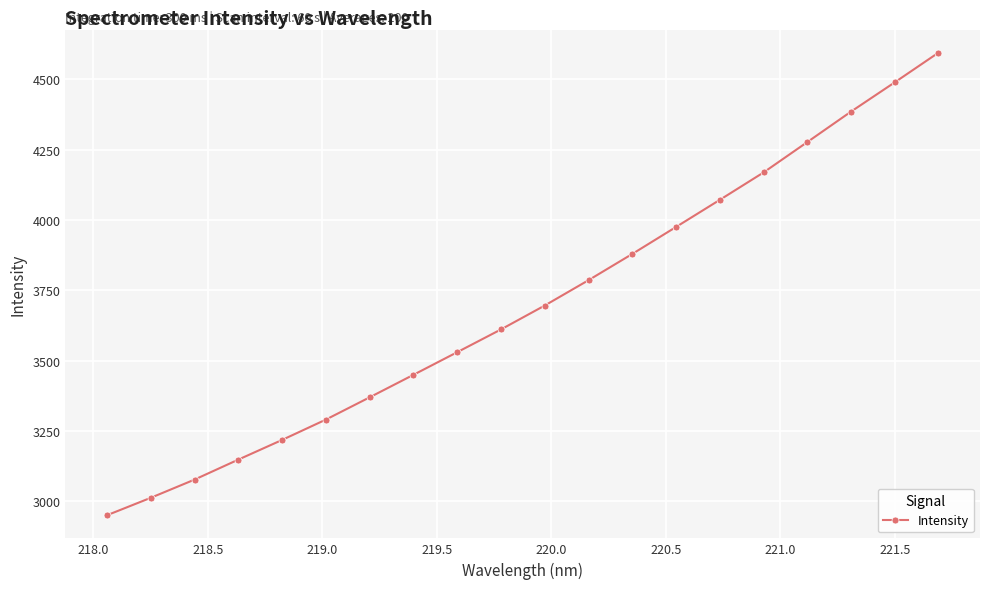

Reading right to left, what are all the values shown in this chart?

4595.0	4489.4	4385.3	4276.9	4168.9	4071.5	3975.0	3879.1	3785.8	3695.7	3610.7	3529.7	3449.2	3369.2	3290.0	3217.6	3147.6	3076.5	3011.7	2949.7